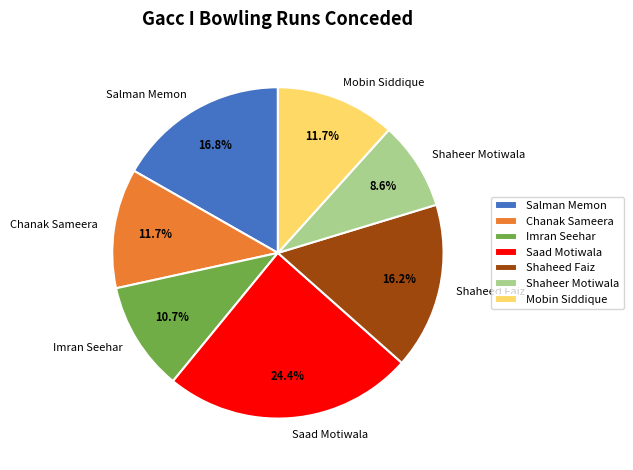

Is the sum of Chanak Sameera and Saad Motiwala greater than half?

No